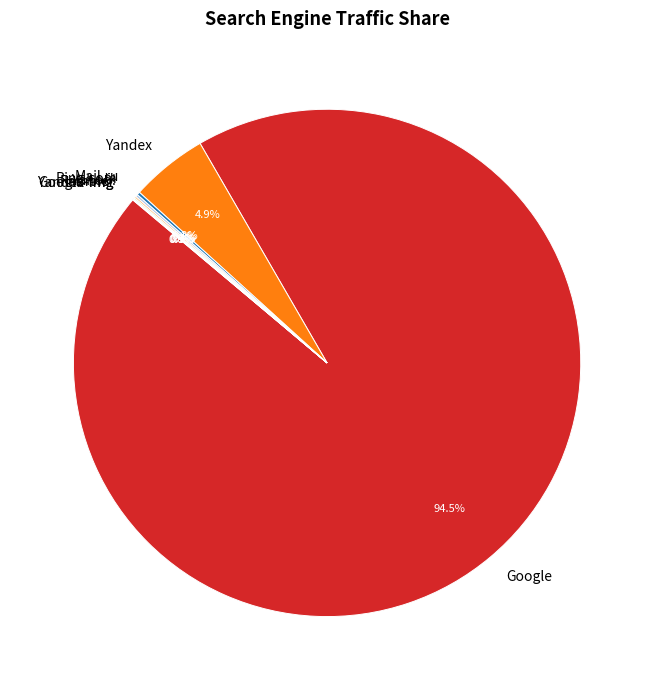

Which slice is the largest?

Google